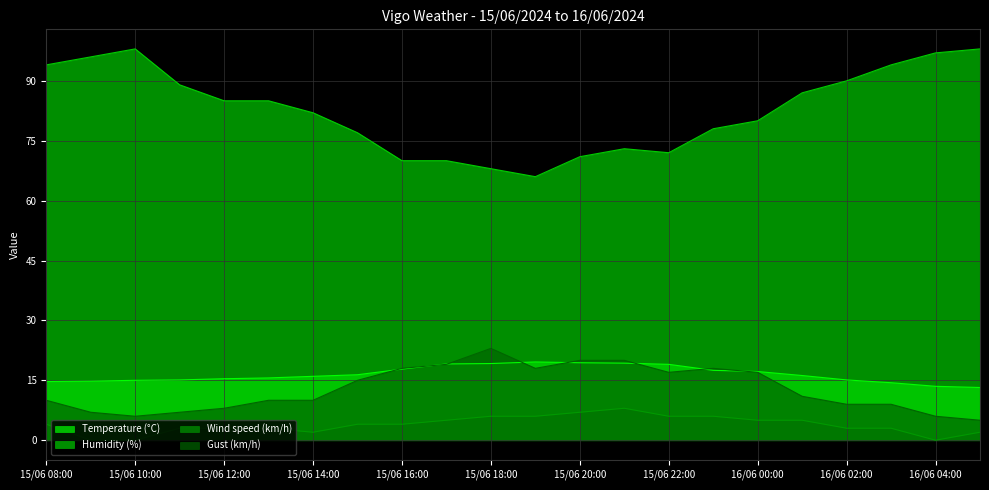

What is the label of the 20th point from the left?

16/06 03:00